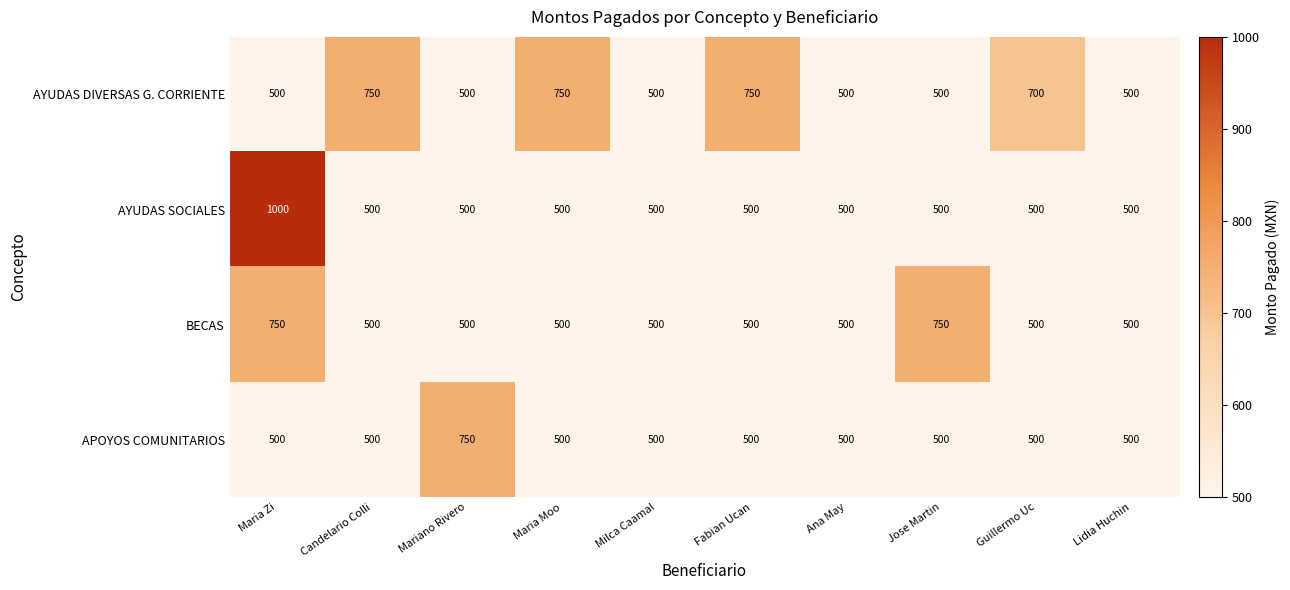

At which category is the sum across all series the highest?

Maria Zi